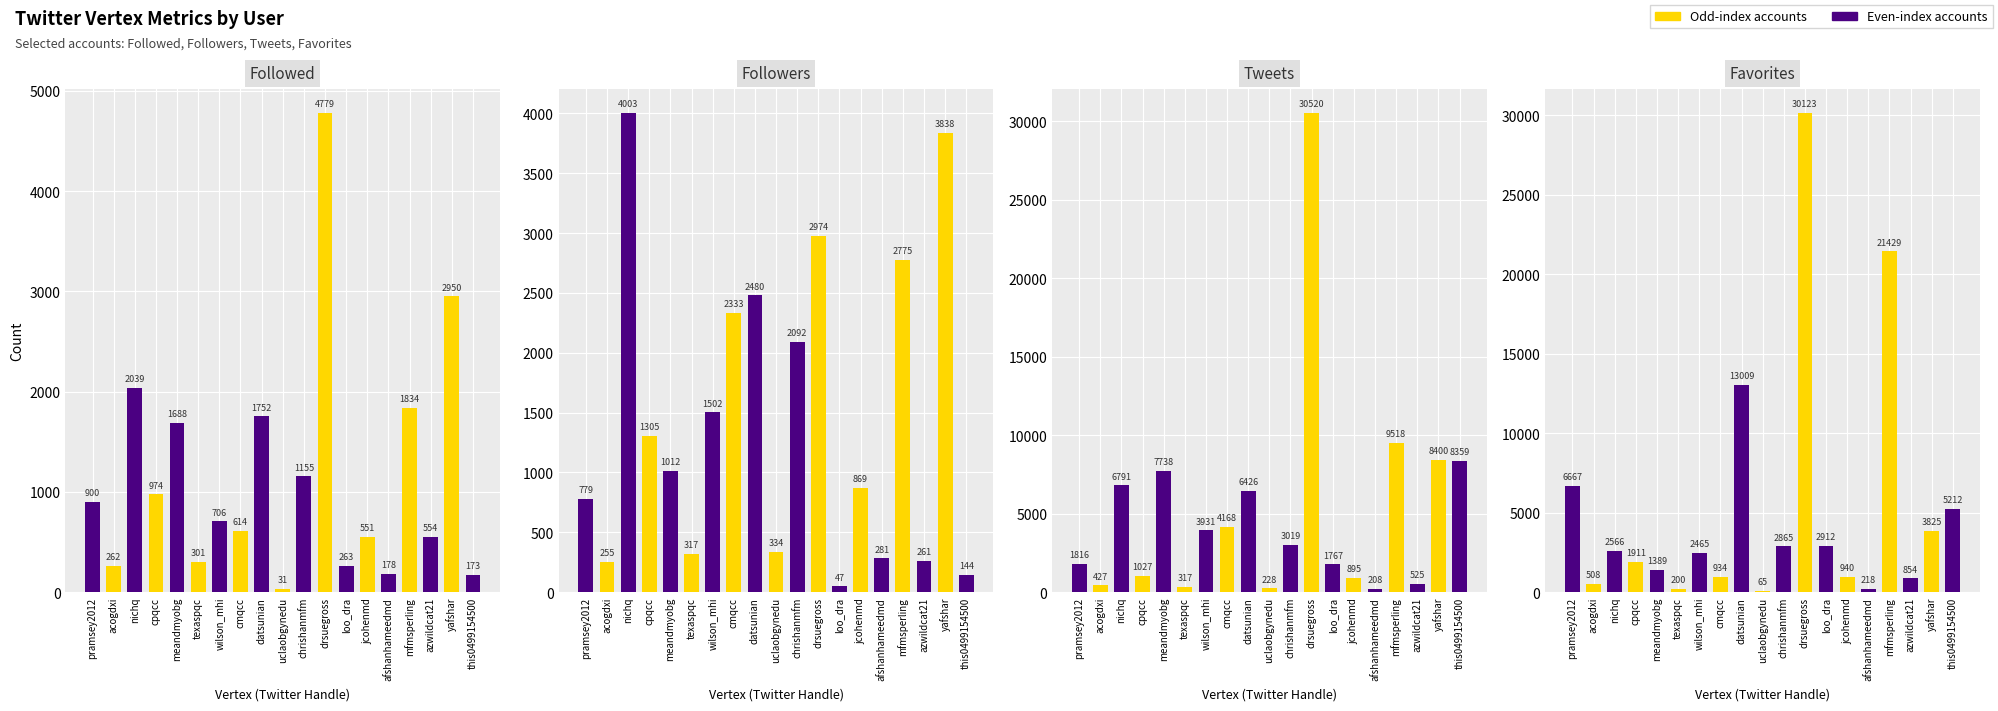

What position from the right is mfmsperling?

4